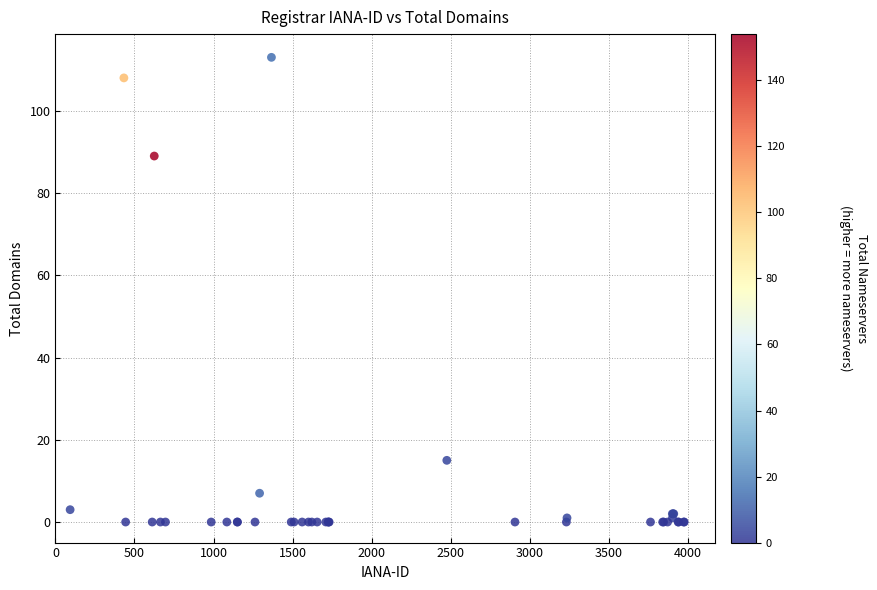

What Y value in the scatter plot is closest to 56?

89